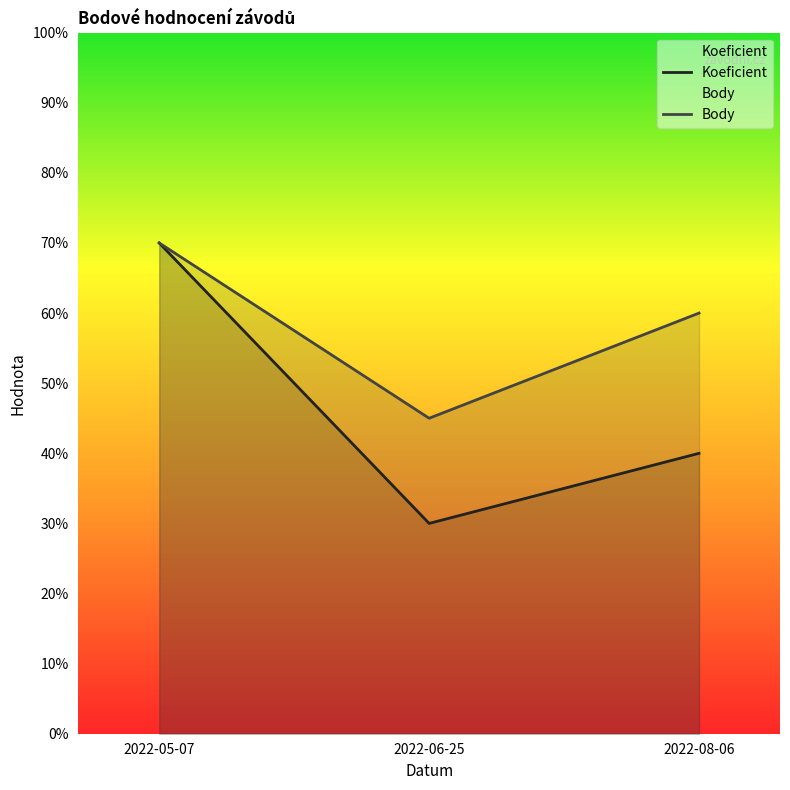

How many distinct data groups are displayed?

2